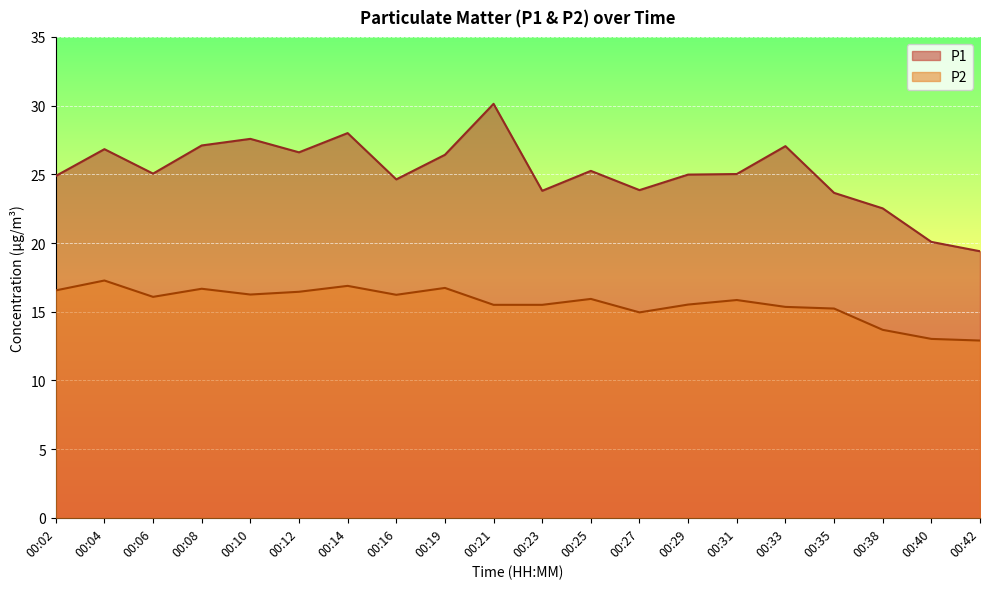

Where is P2 nearest to the value 15?

00:27